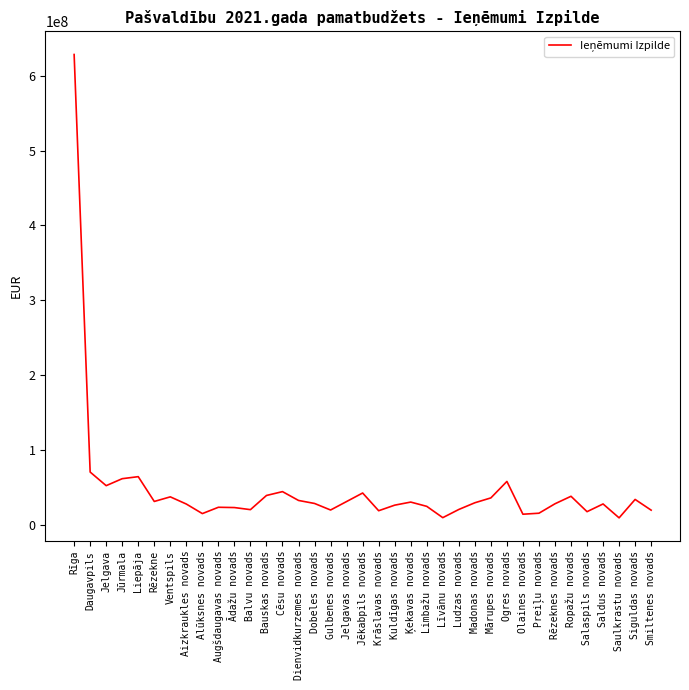

What is the smallest value displayed?

9712645